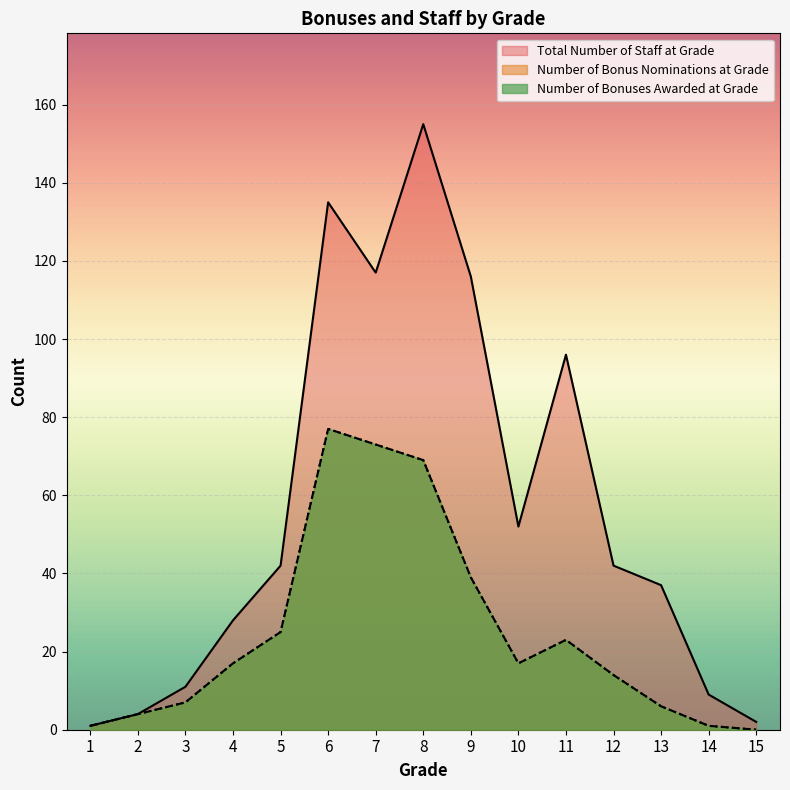

Which series has the widest spread of values?

Total Number of Staff at Grade